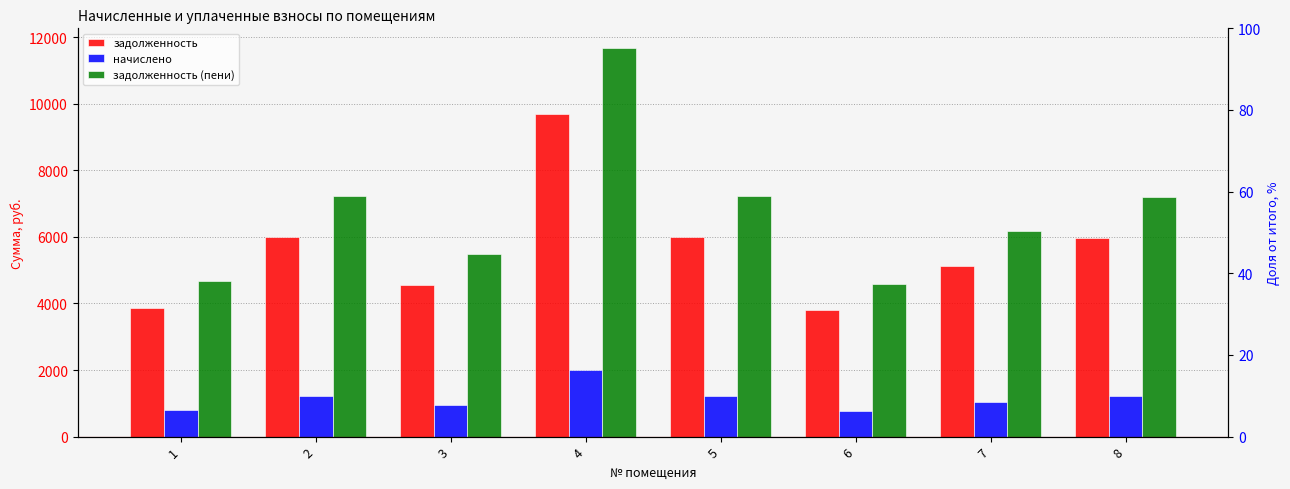

How many bars are there in total?

24